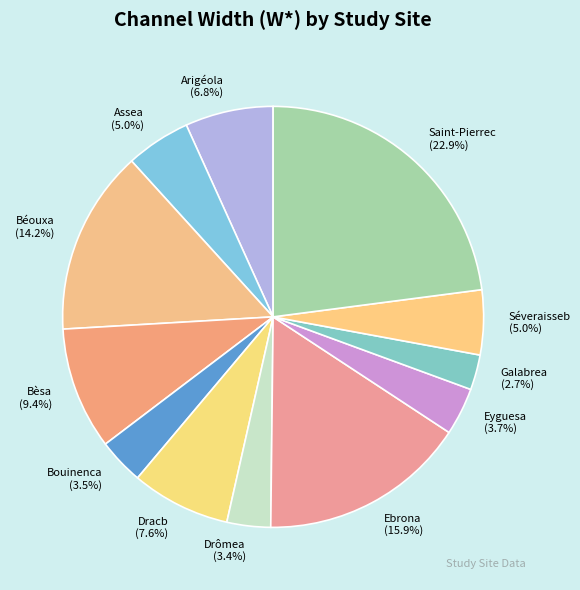

To the nearest percent, what portion does Dracb represent?

8%